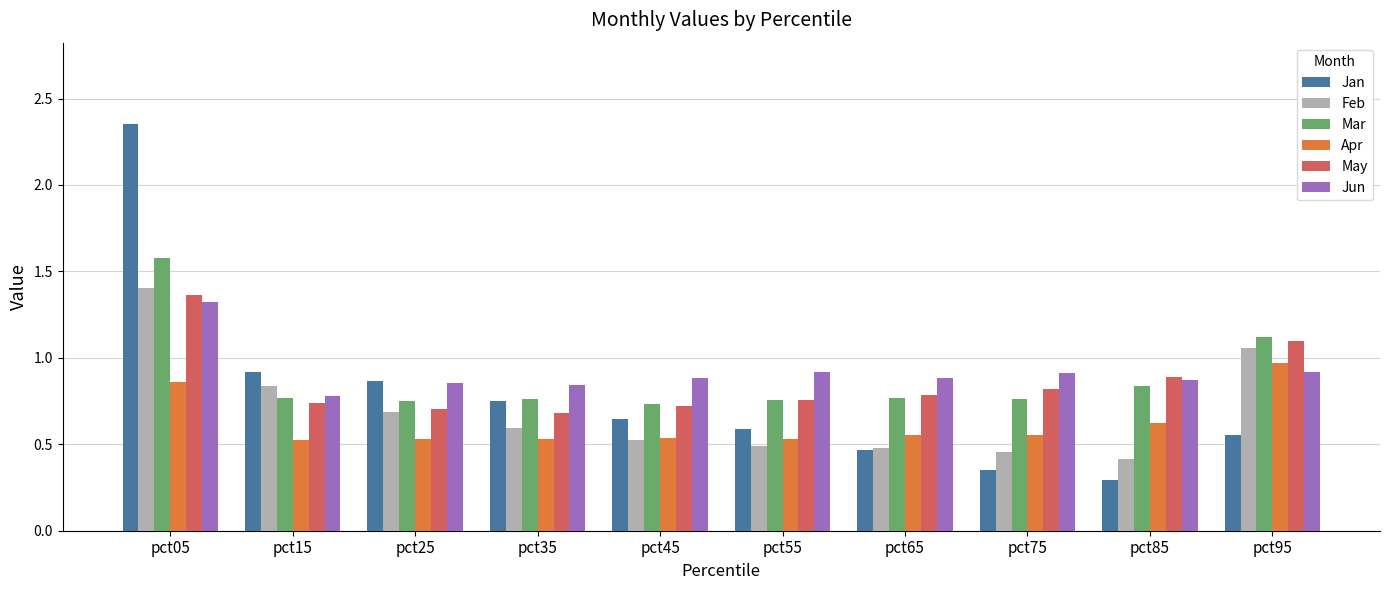

At how many categories does at least one series exceed 0?

10